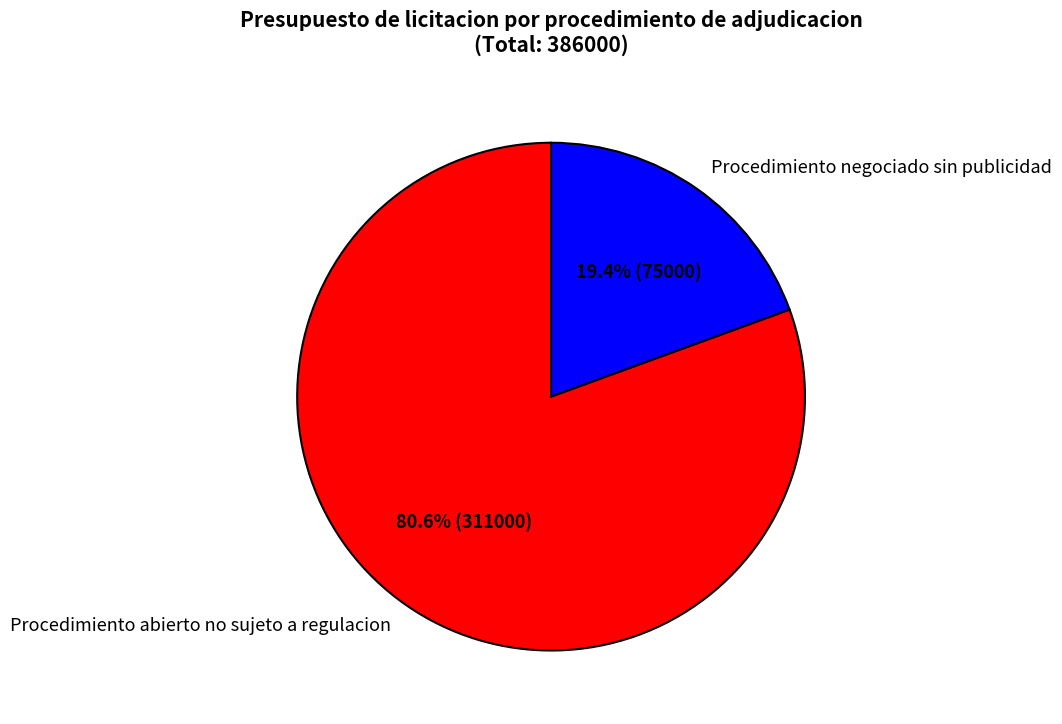

Rank the categories by value from lowest to highest.

Procedimiento negociado sin publicidad, Procedimiento abierto no sujeto a regulacion